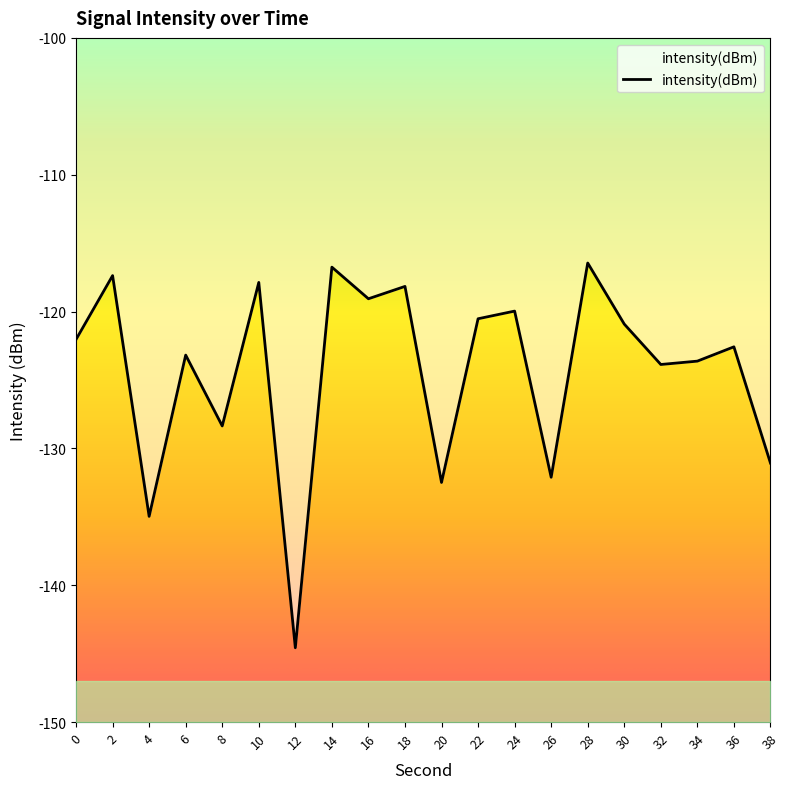

List the labels in order of value, smallest first.

12, 4, 20, 26, 38, 8, 32, 34, 6, 36, 0, 30, 22, 24, 16, 18, 10, 2, 14, 28